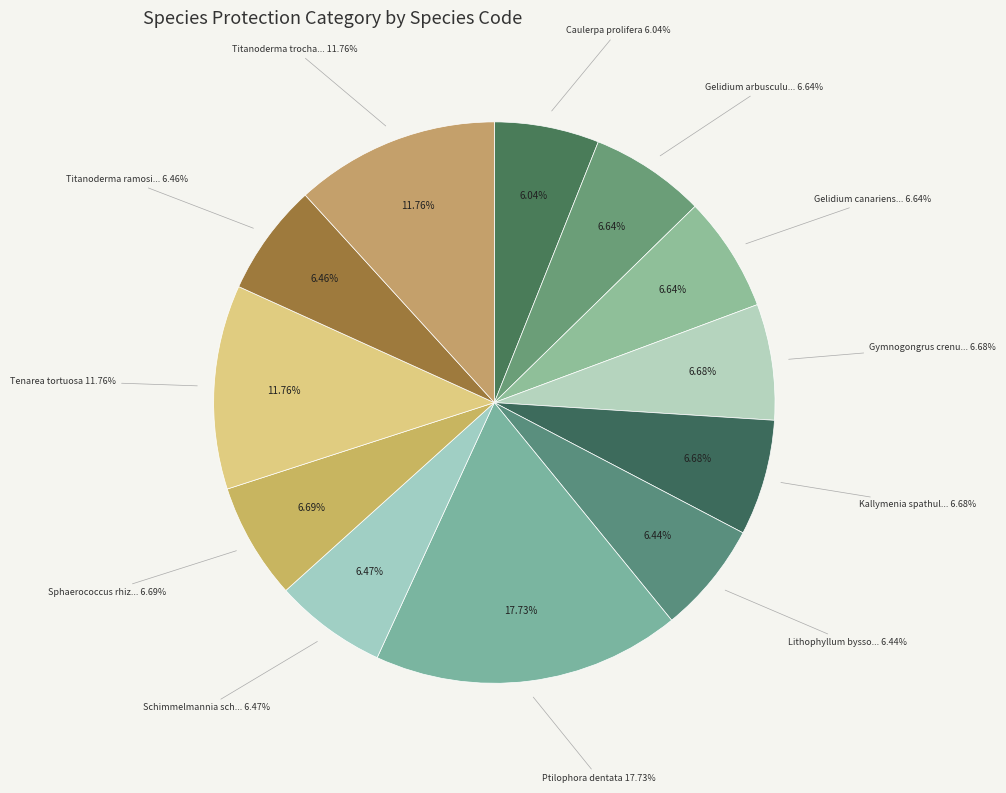

True or false: Caulerpa prolifera accounts for 1% of the total.

False